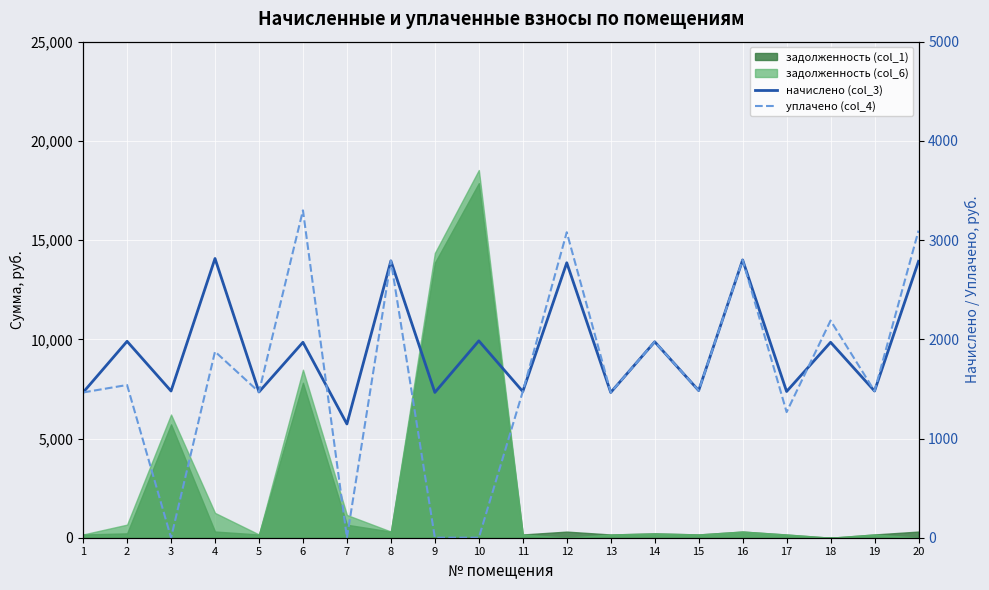

What is the average value of the начислено (col_3) series?

1911.9